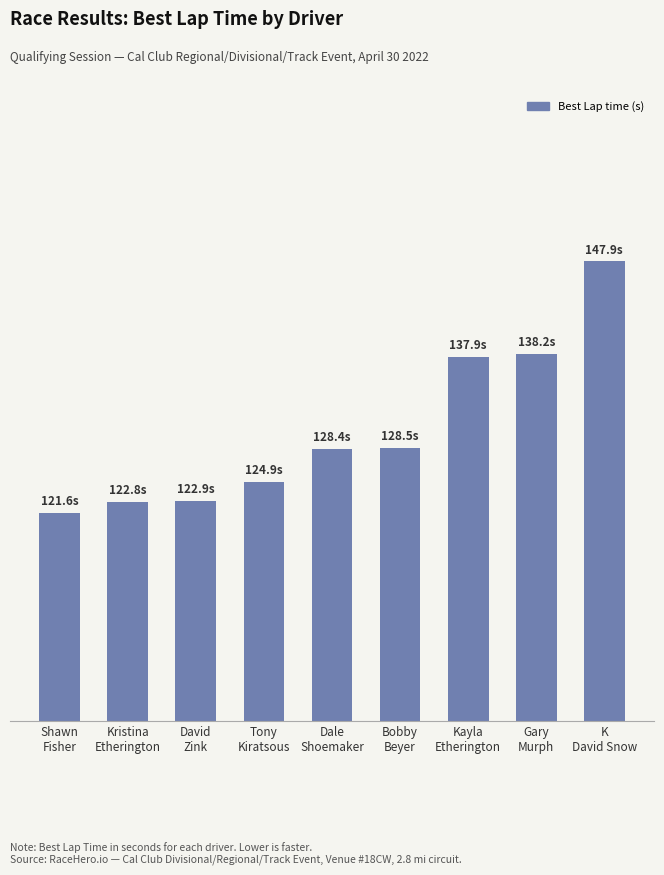

Does the chart contain any negative values?

No